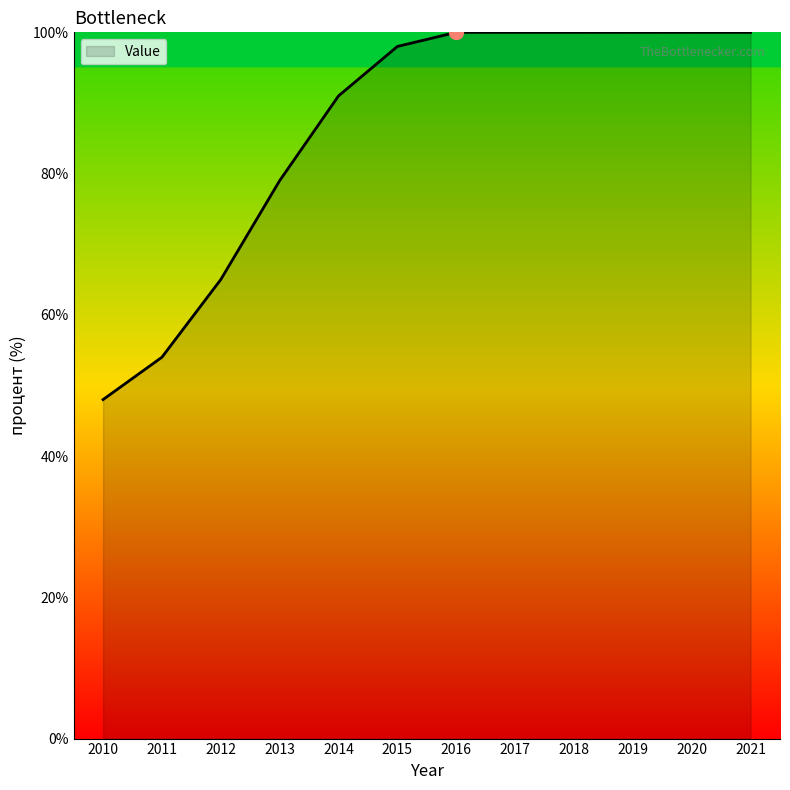

What is the difference between the maximum and minimum values?

52